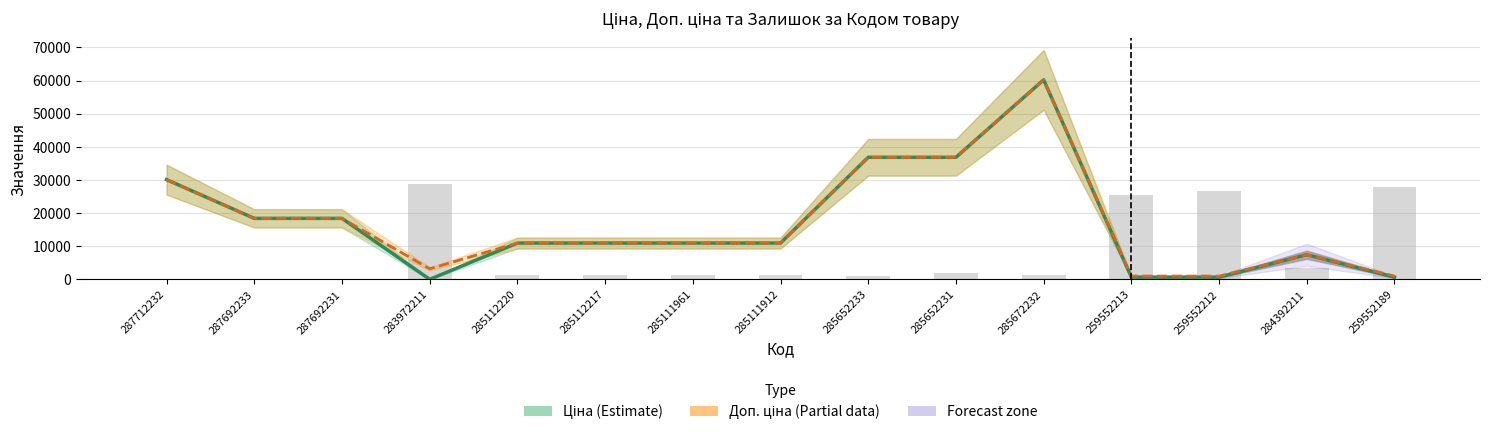

Which series changed the most between 283972211 and 259552213?

Залишок (scaled)